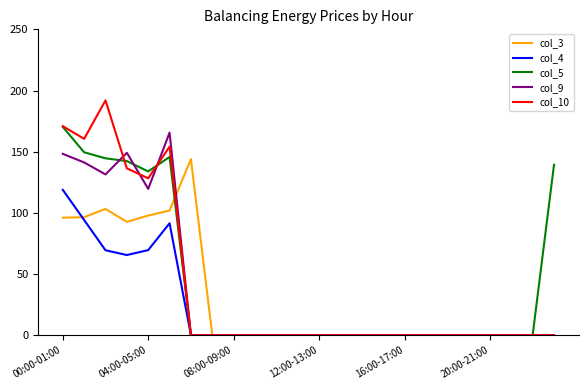

Which series has the largest range (max minus min)?

col_10